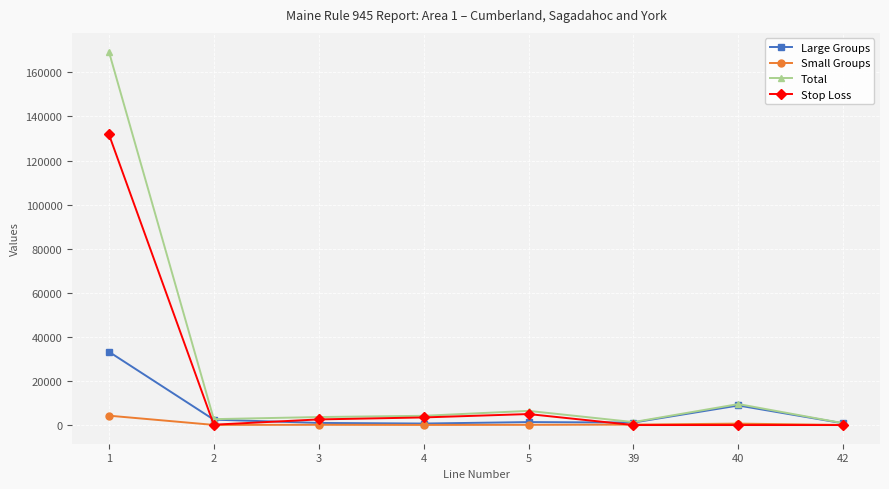

At which label is Total closest to 85124?

40